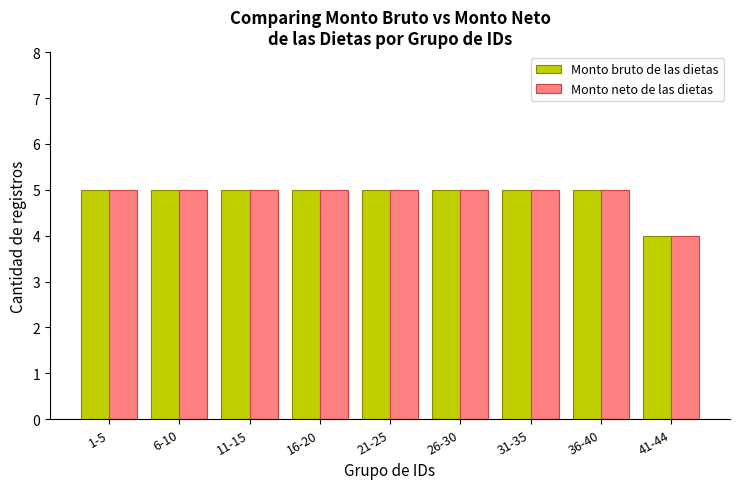

What is the sum of all Monto bruto de las dietas values?

44